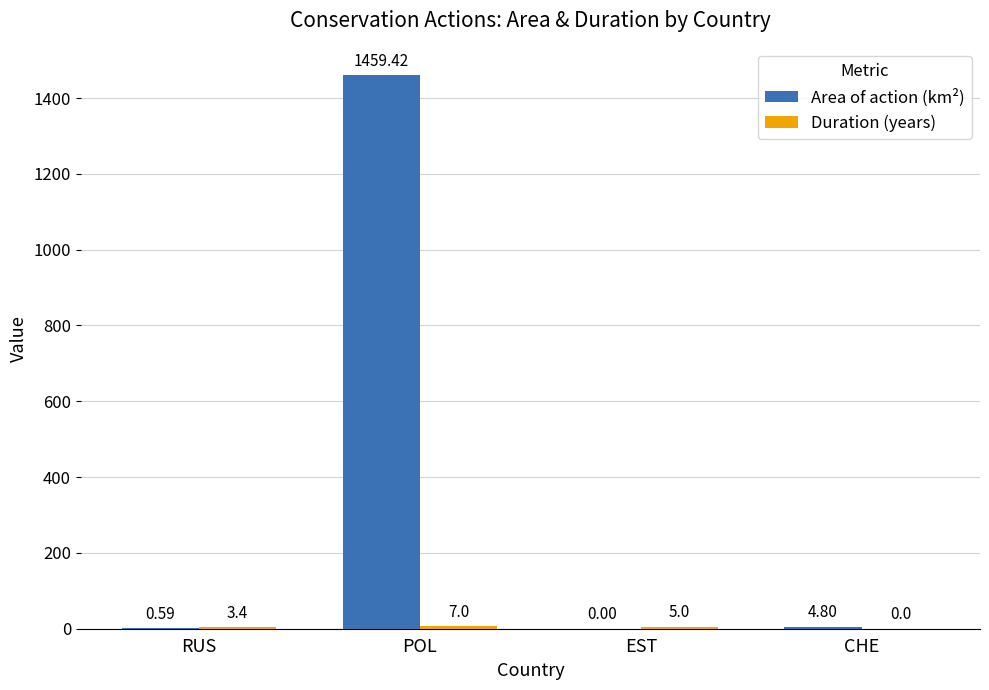

Are the bars horizontal?

No